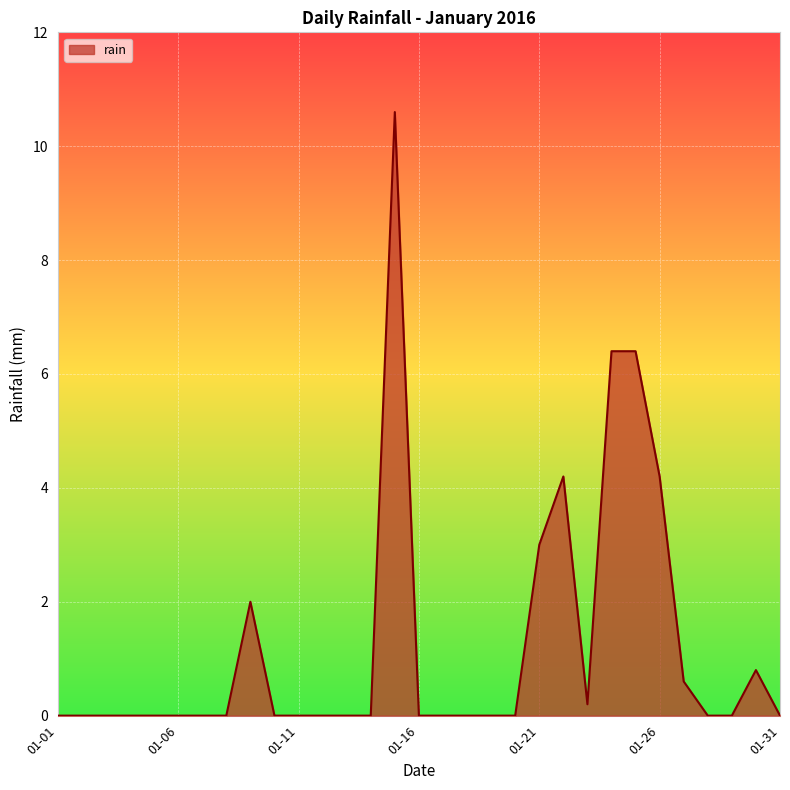

What is the greatest value displayed?

10.6